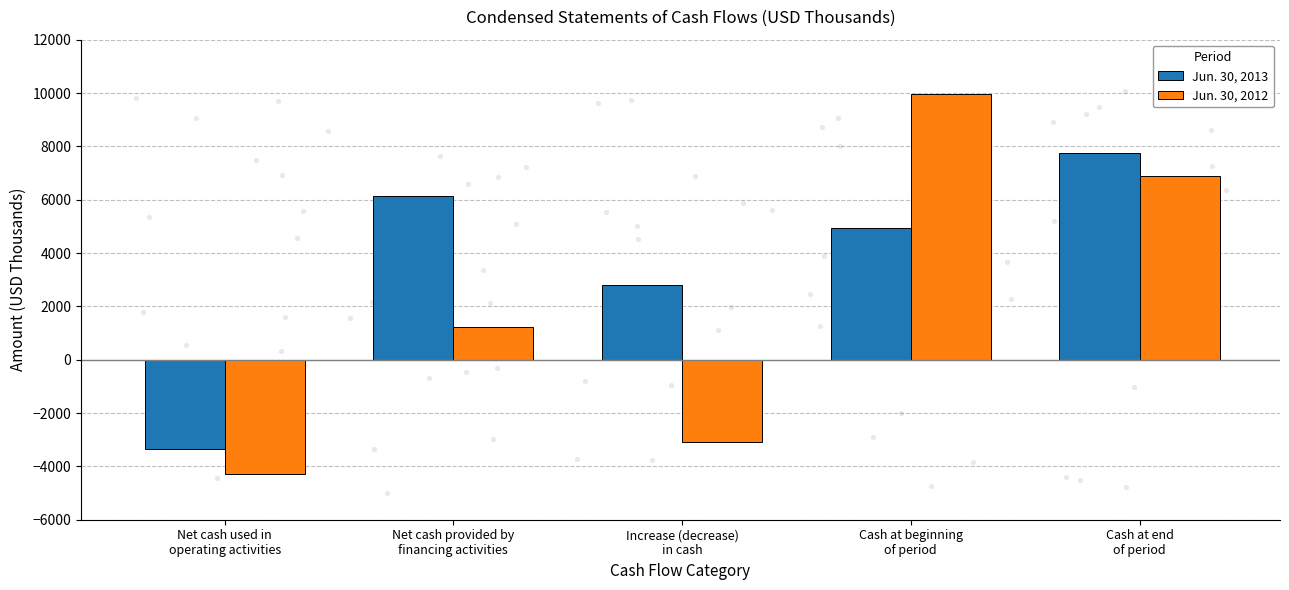

Which series contains the lowest Y value?

Jun. 30, 2012